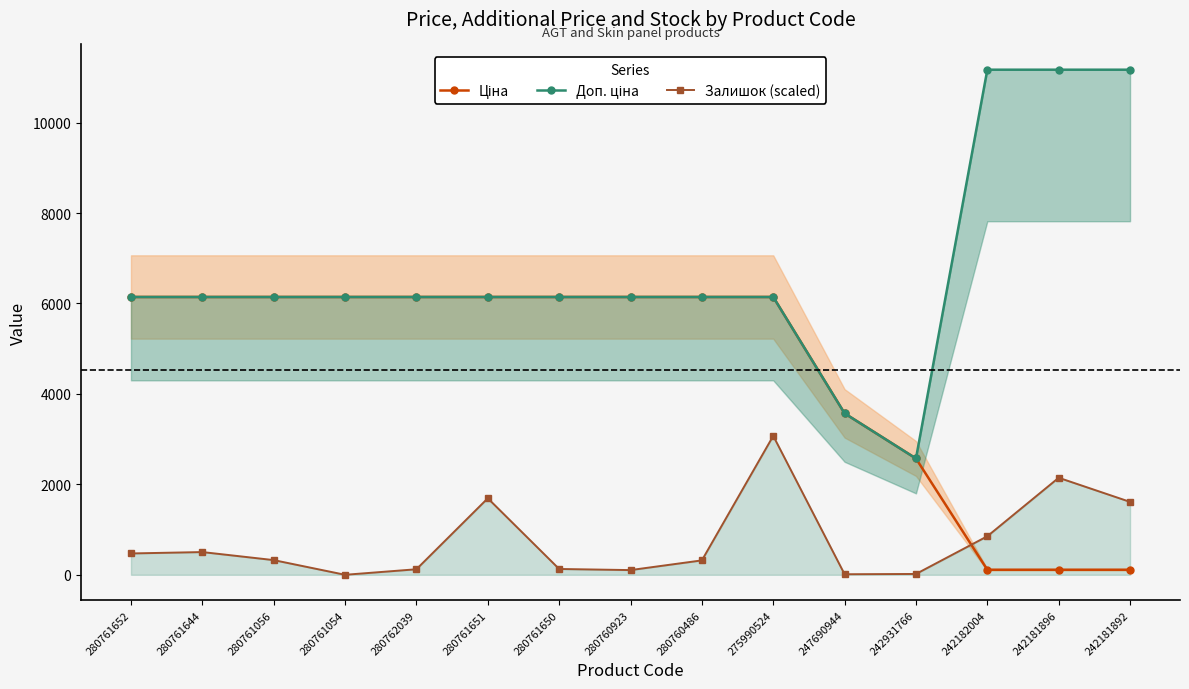

What is the highest value of the Залишок (scaled) series?

3071.6